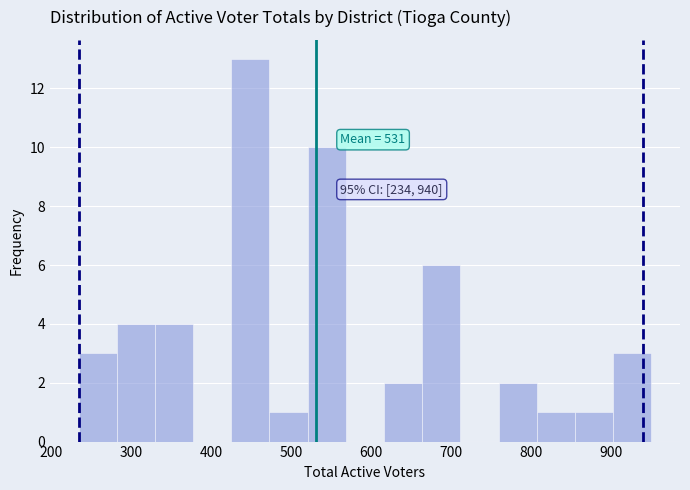

Over which range of the x-axis is the bar tallest?

420 to 470